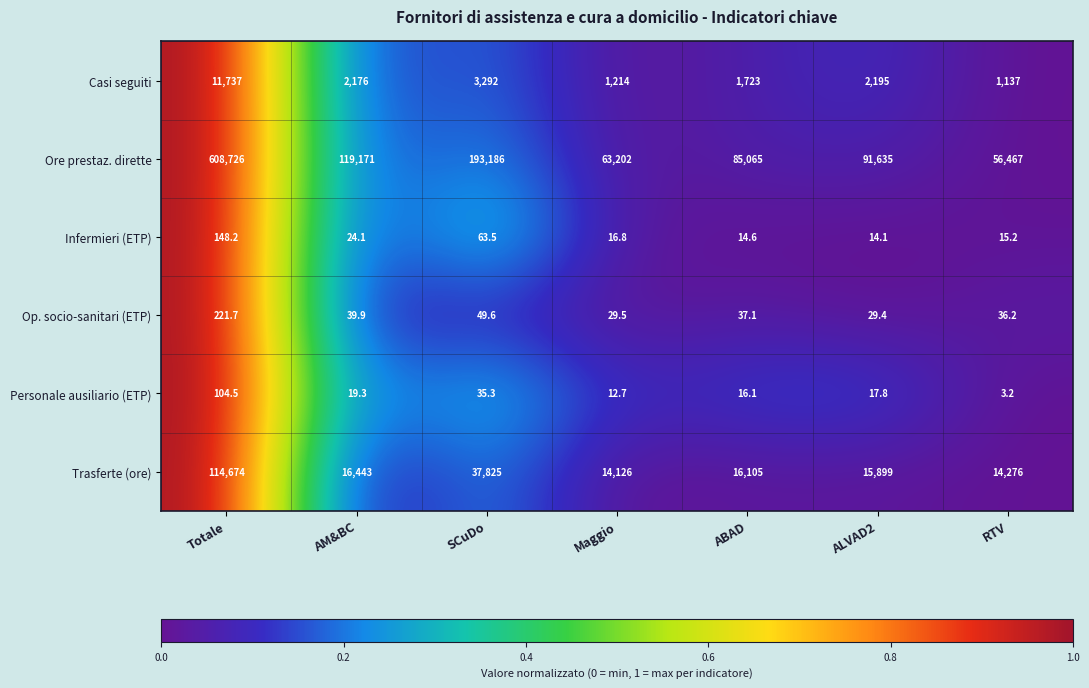

Which series has the largest range (max minus min)?

Ore prestaz. dirette